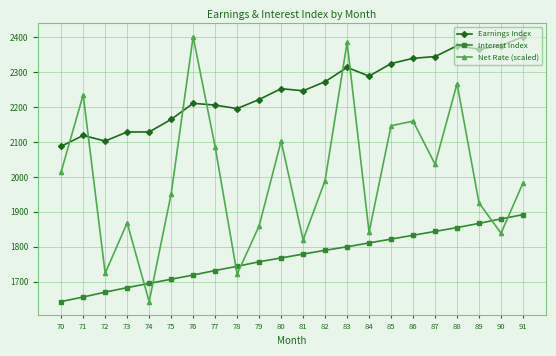

What is the average value of the Interest Index series?

1770.3